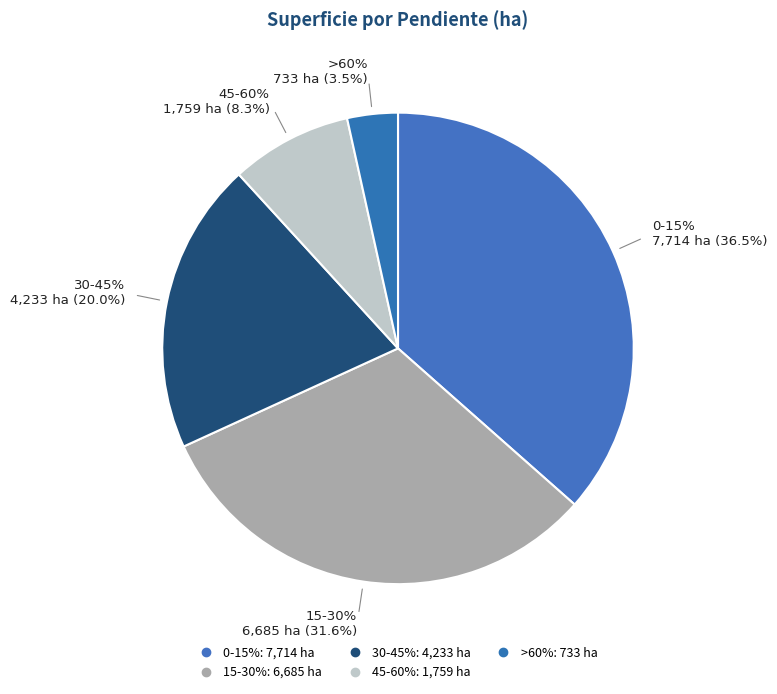

What is the change in value from 0-15% to 30-45%?

-3481.9